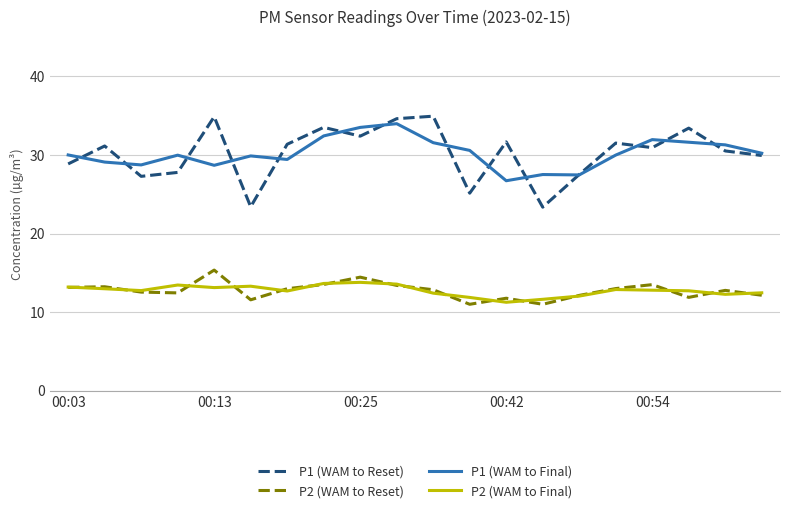

What is the minimum value for P1 (WAM to Reset)?

23.4